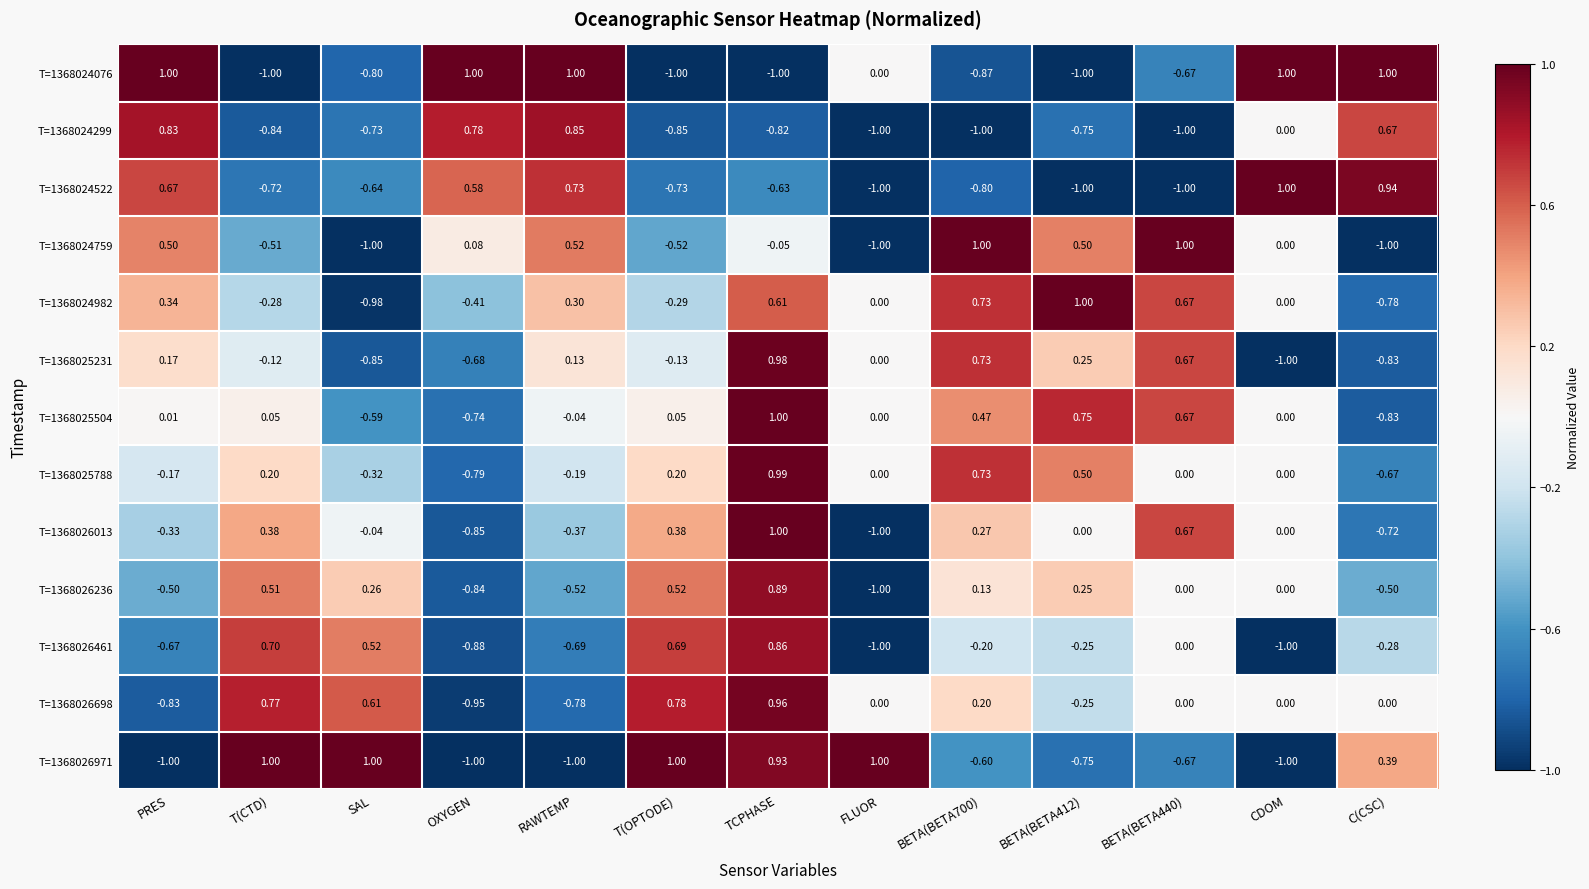

At which label does T=1368026971 first exceed 0?

T(CTD)